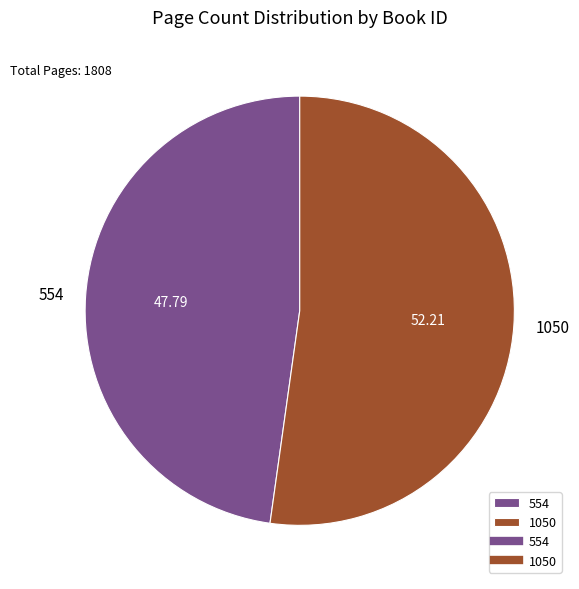

How many slices are in this pie chart?

2